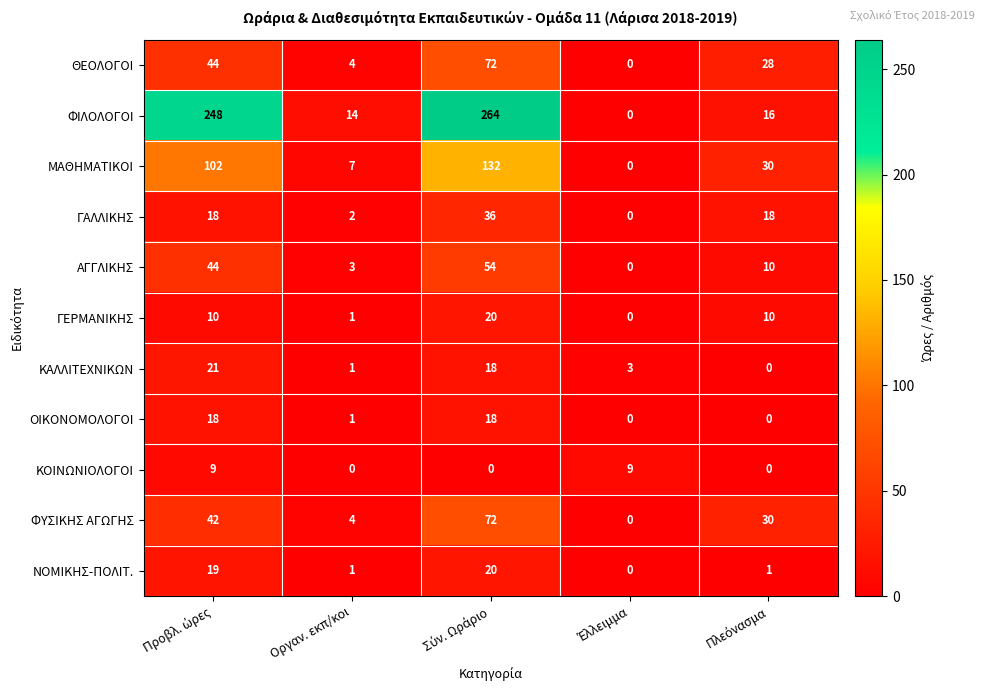

Which series has the largest total across all categories?

ΦΙΛΟΛΟΓΟΙ